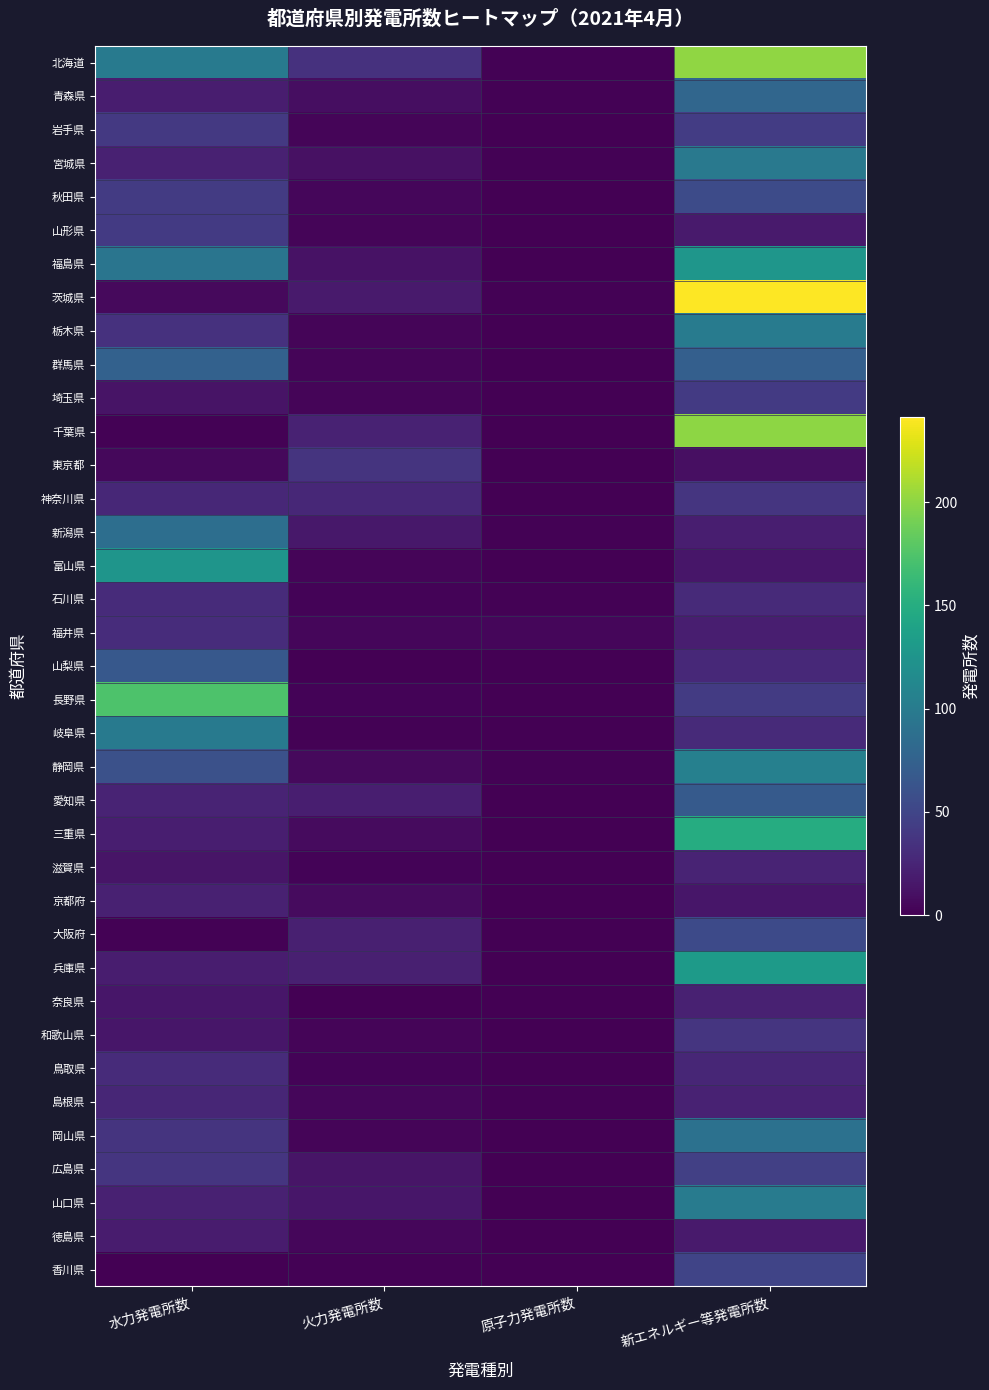

Which series changed the most between 火力発電所数 and 新エネルギー等発電所数?

茨城県